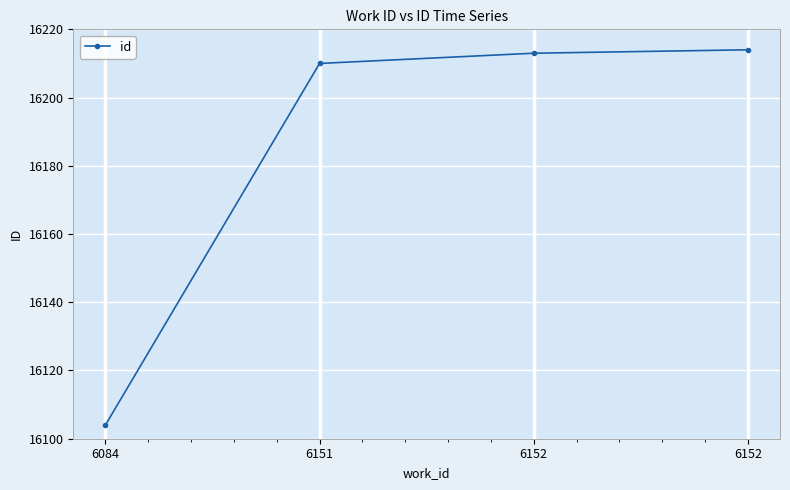

Does the chart have visible grid lines?

Yes